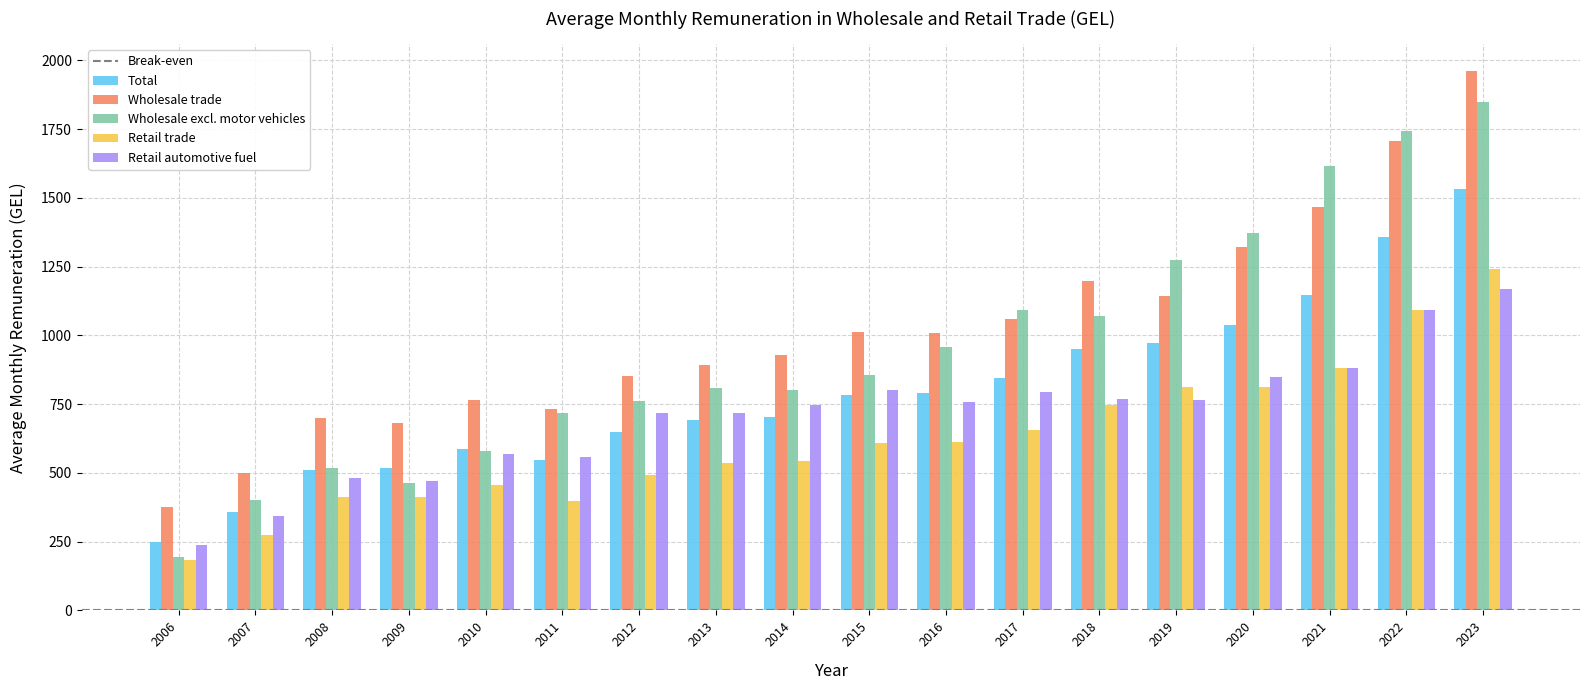

Is the value of Wholesale excl. motor vehicles at 2018 greater than the value of Wholesale trade at 2015?

Yes